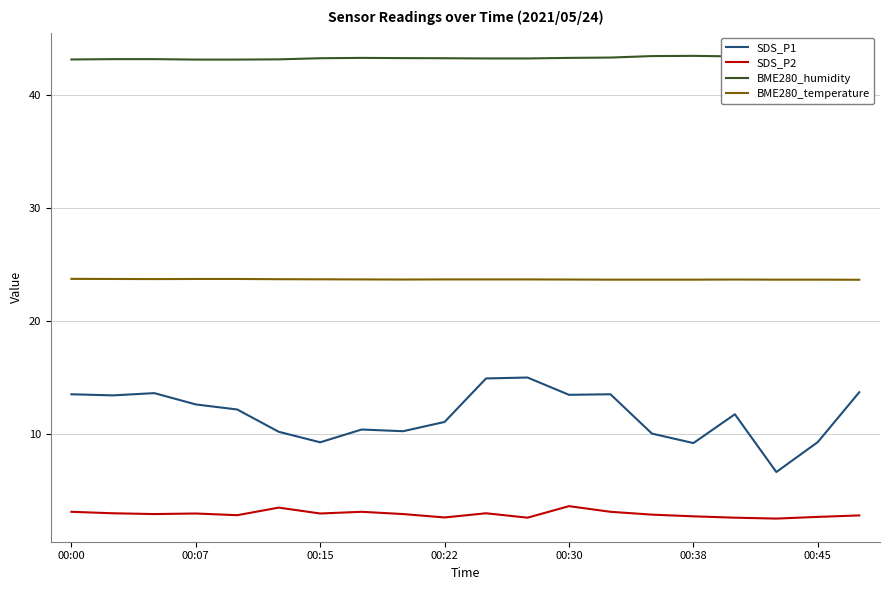

List the series in order of their peak value, lowest first.

SDS_P2, SDS_P1, BME280_temperature, BME280_humidity